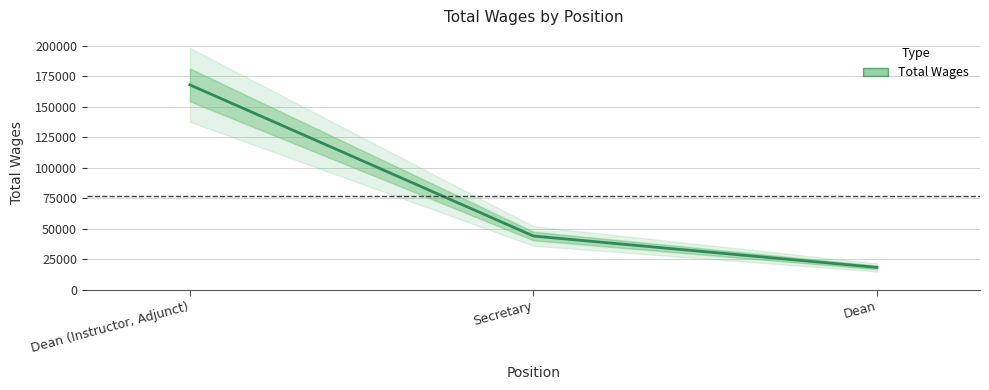

List the labels in order of value, largest first.

Dean (Instructor, Adjunct), Secretary, Dean